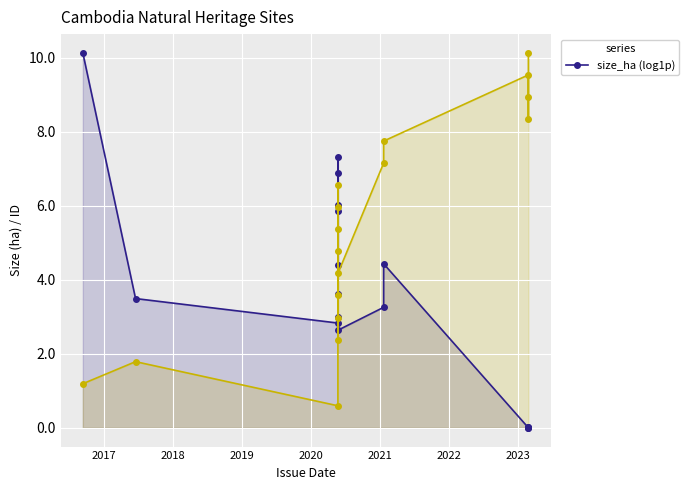

What is the label of the 5th point from the left?

2020